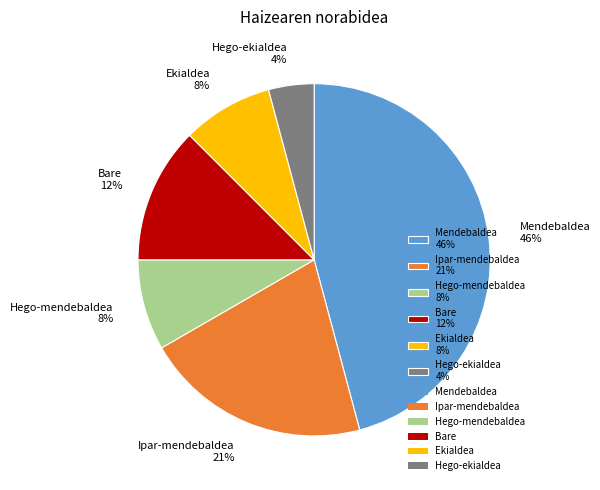

Do Hego-ekialdea 4% and Bare 12% together represent more than half of the pie?

No